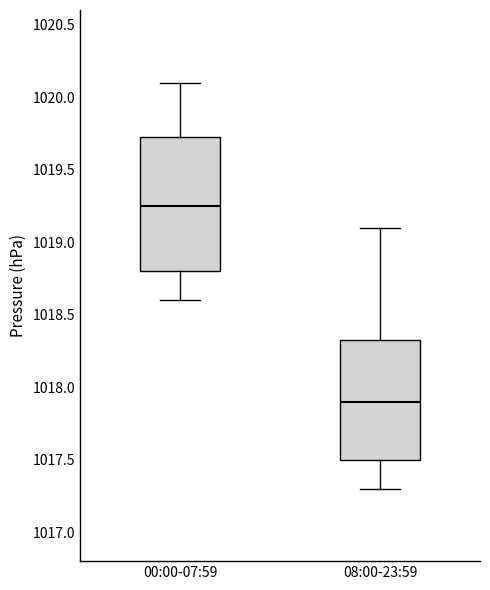

Comparing the boxes themselves (not the whiskers), which one is the tallest?

00:00-07:59